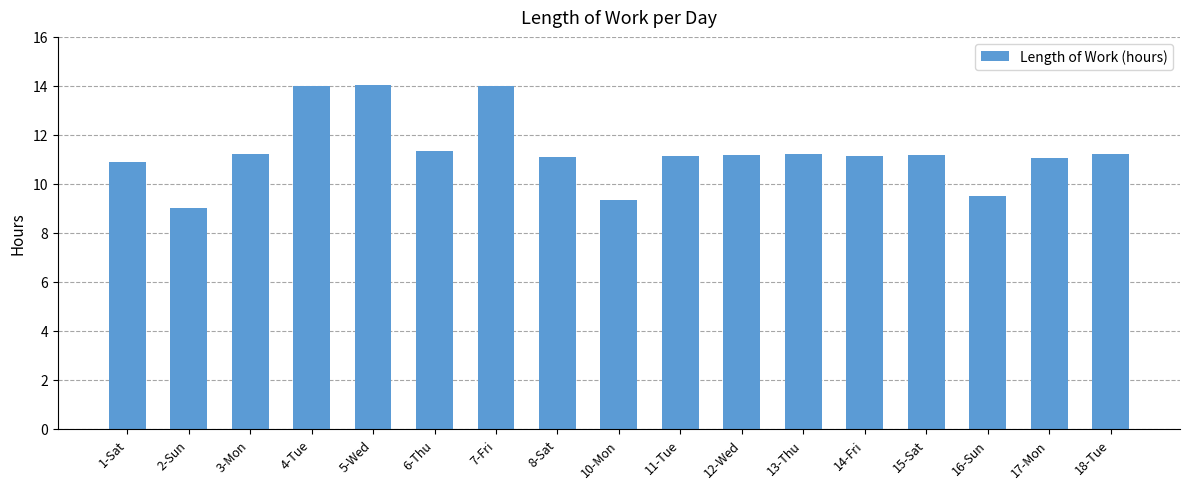

What position from the left is 2-Sun?

2